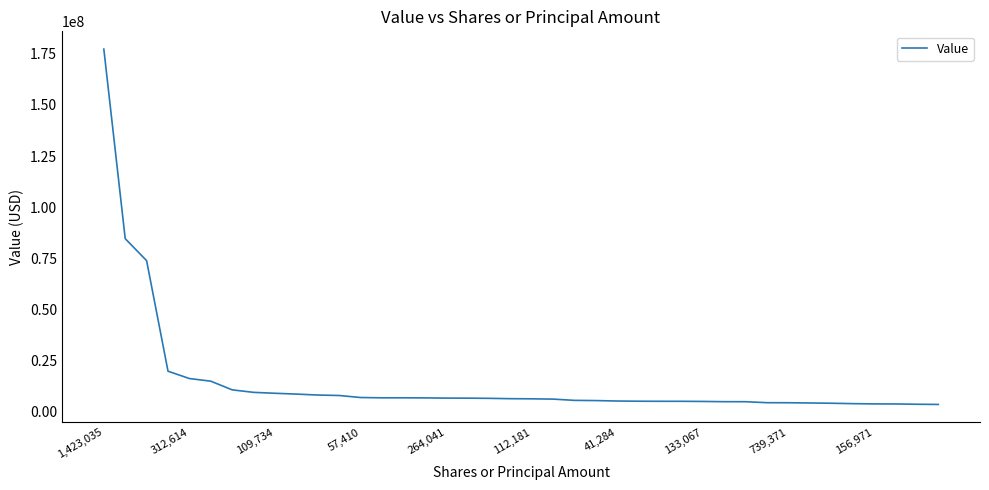

What is the average value?

14463250